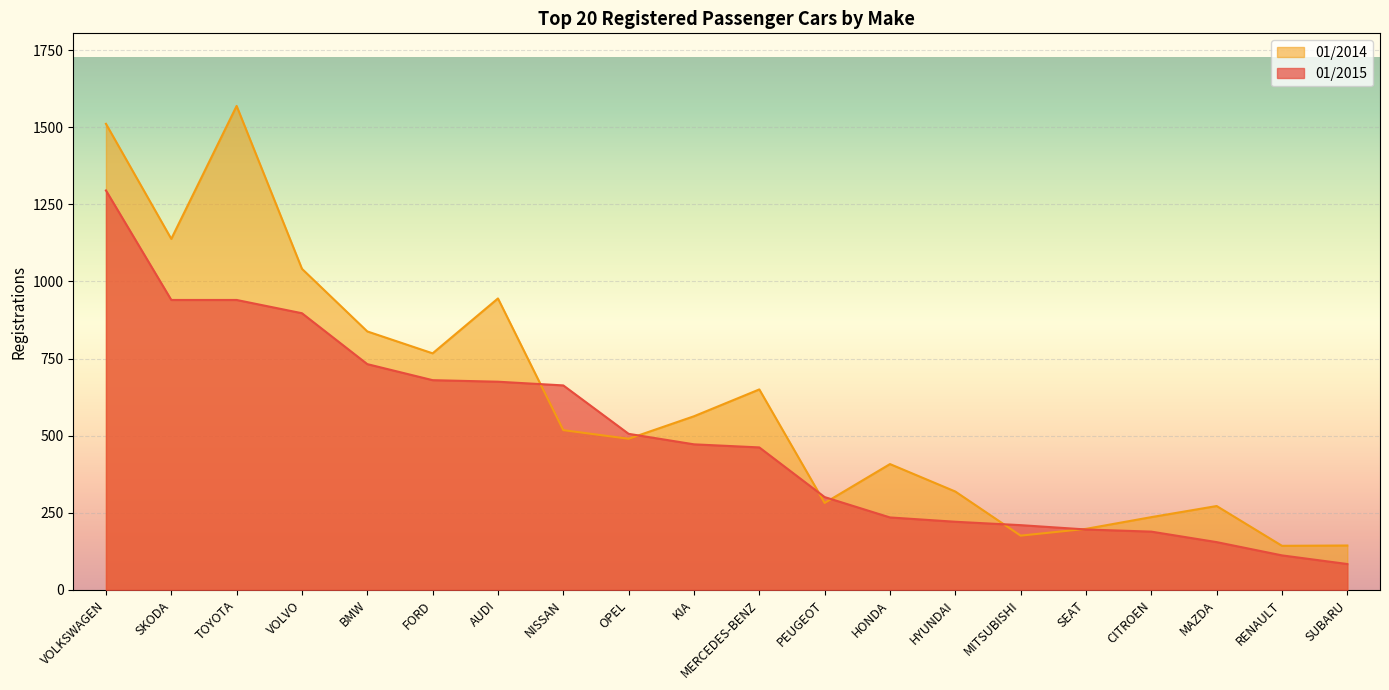

What is the sum of all 01/2014 values?

12208